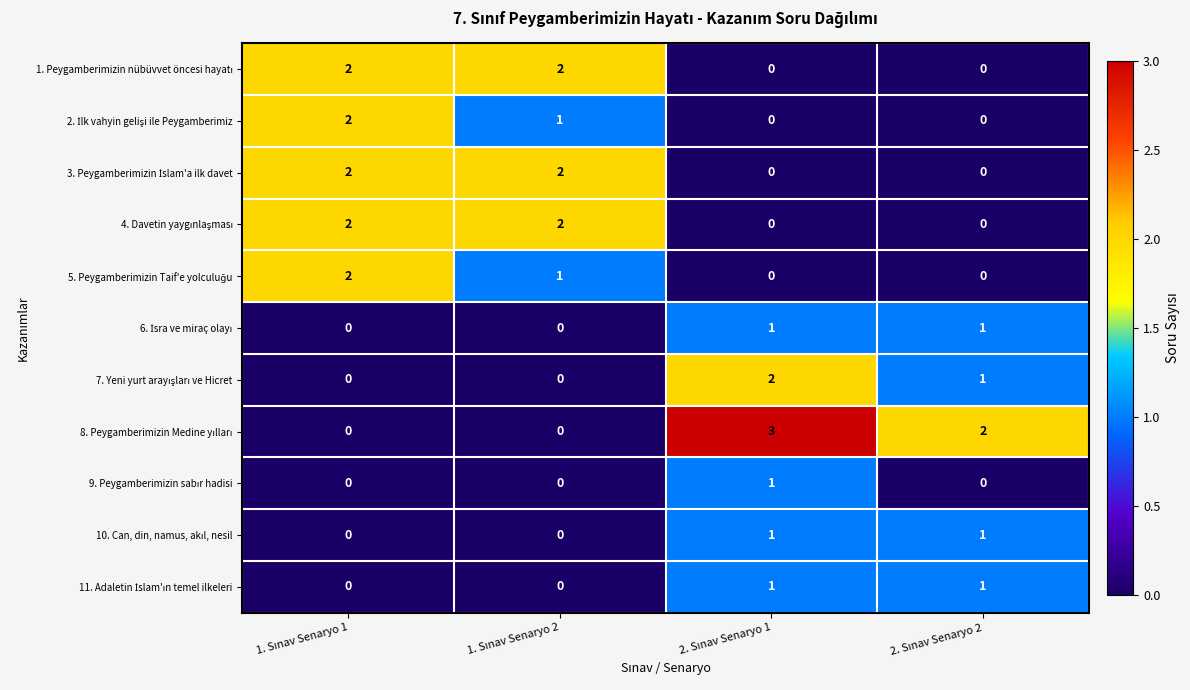

What is the greatest value displayed?

3